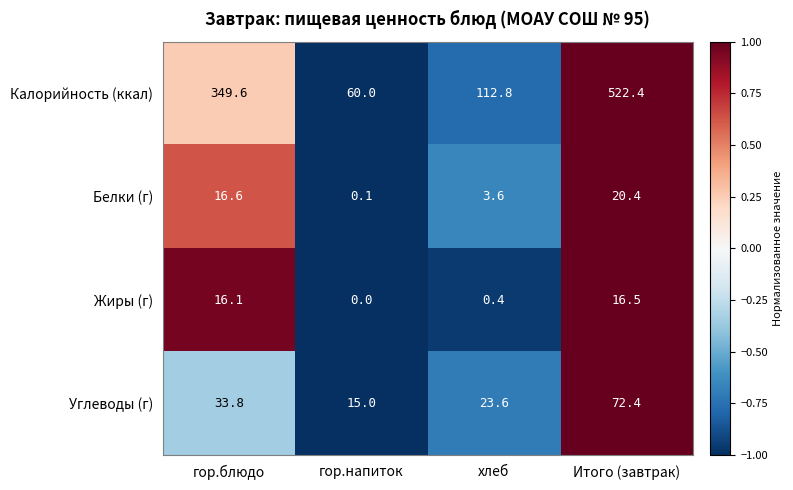

At which label is Жиры (г) closest to 8?

хлеб